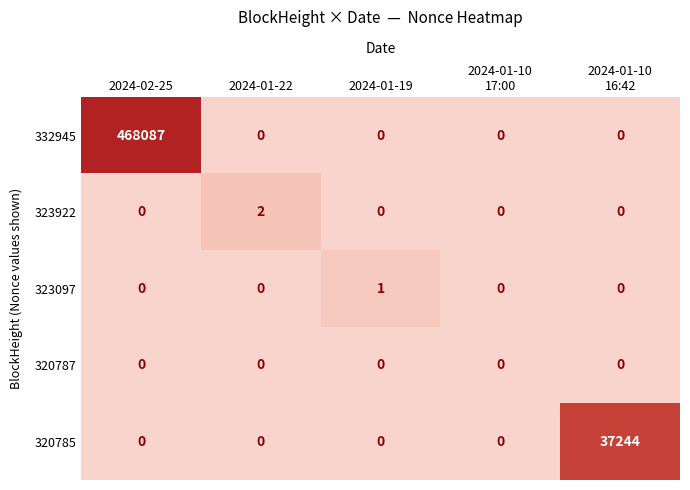

At which category is the sum across all series the highest?

2024-02-25